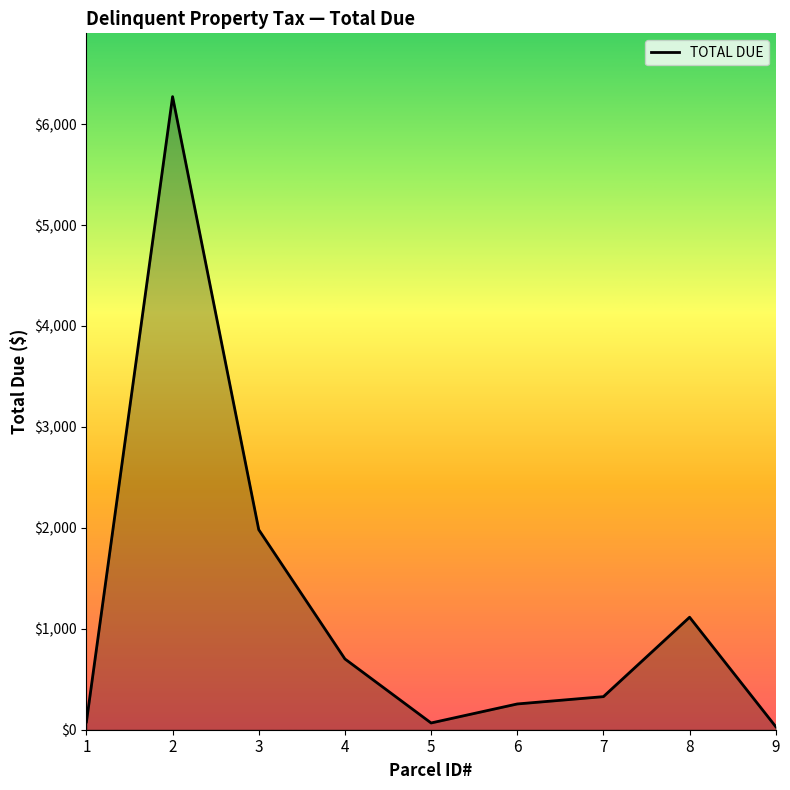

Is it true that the value at 4 is 701.4?

True